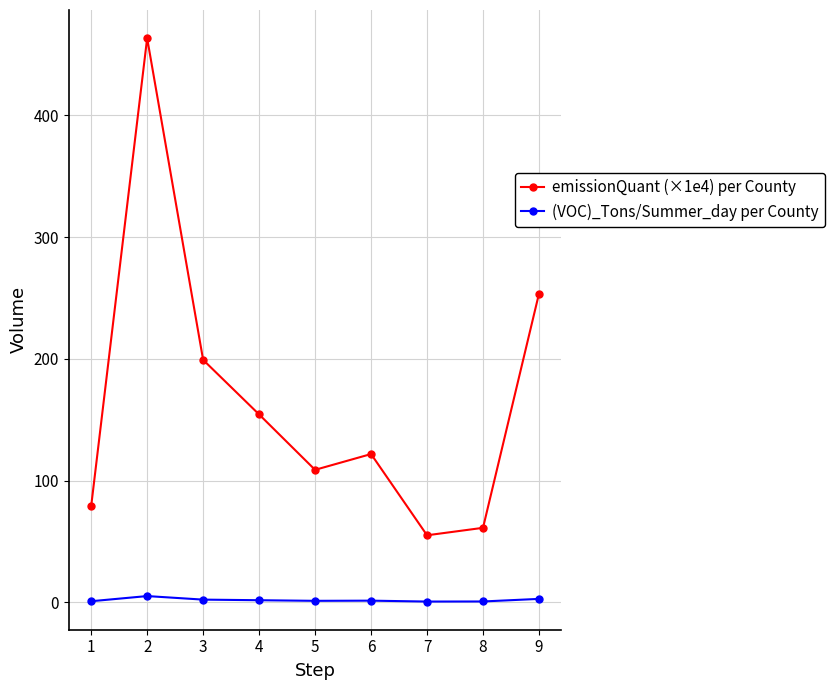

Does the chart have visible grid lines?

Yes